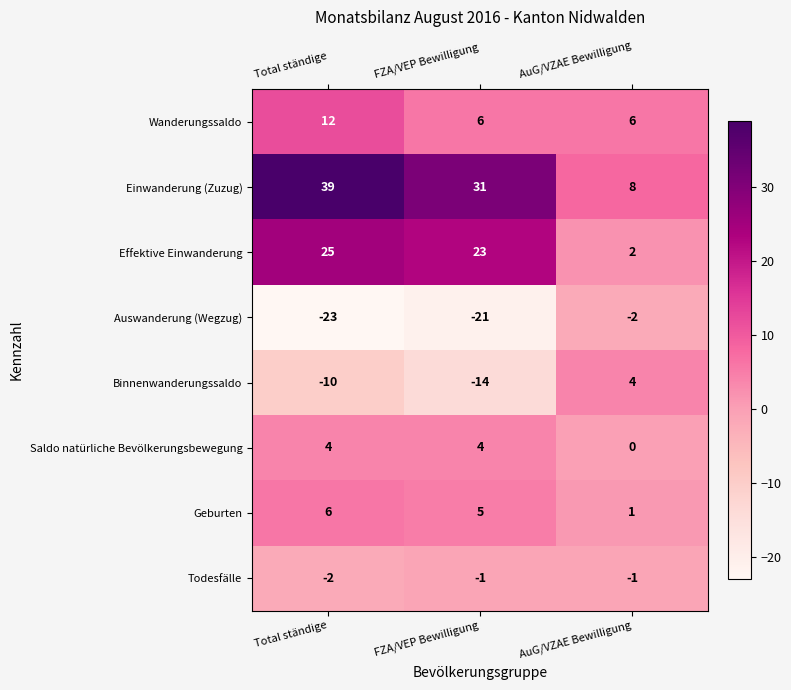

What is the maximum value shown in the chart?

39